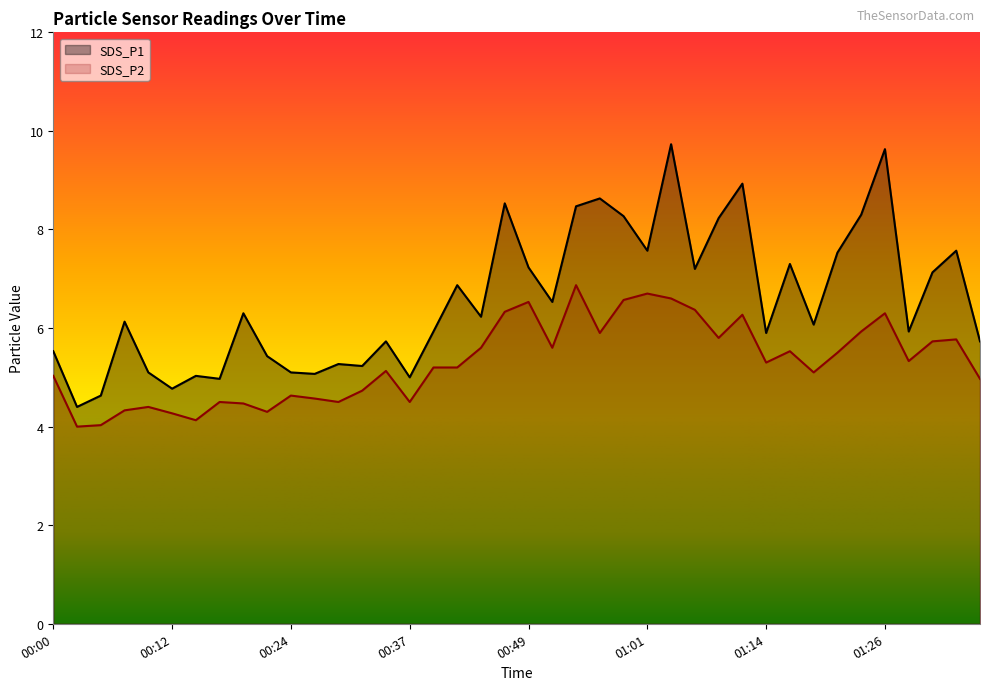

What position from the left is 00:54?

23